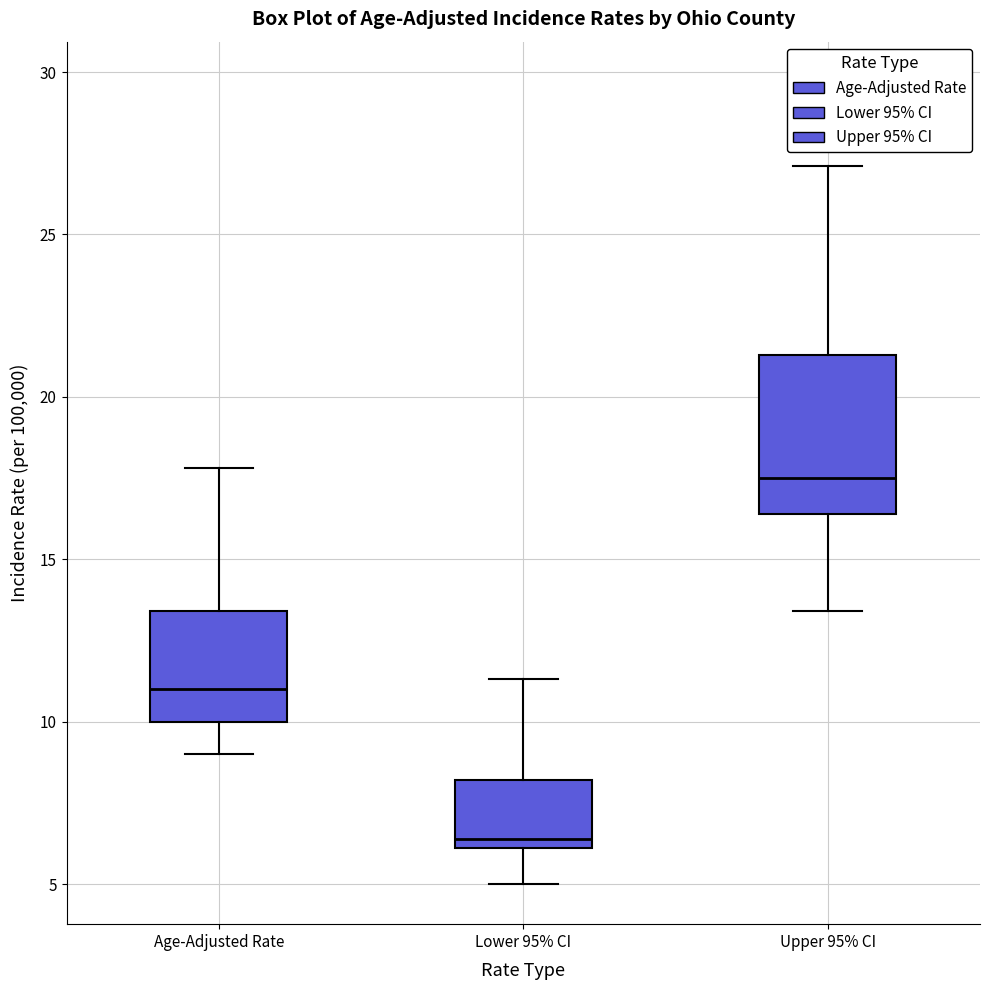

Which box's median line is the lowest?

Lower 95% CI